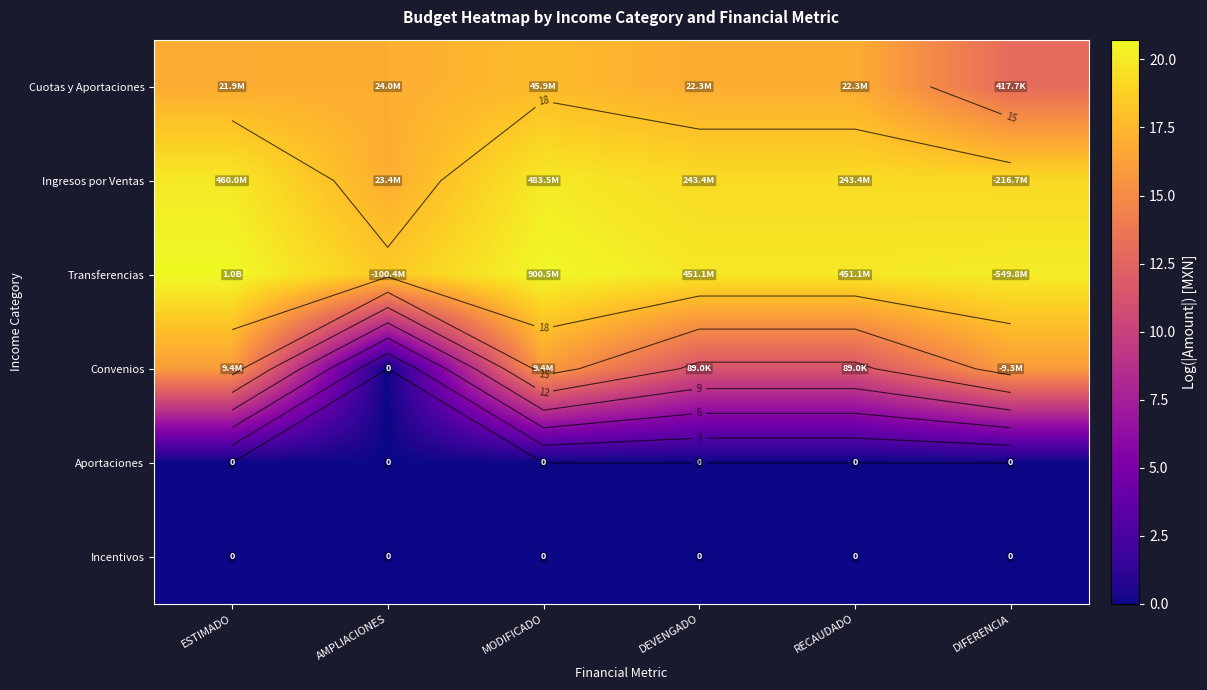

What is the greatest value displayed?

20.7